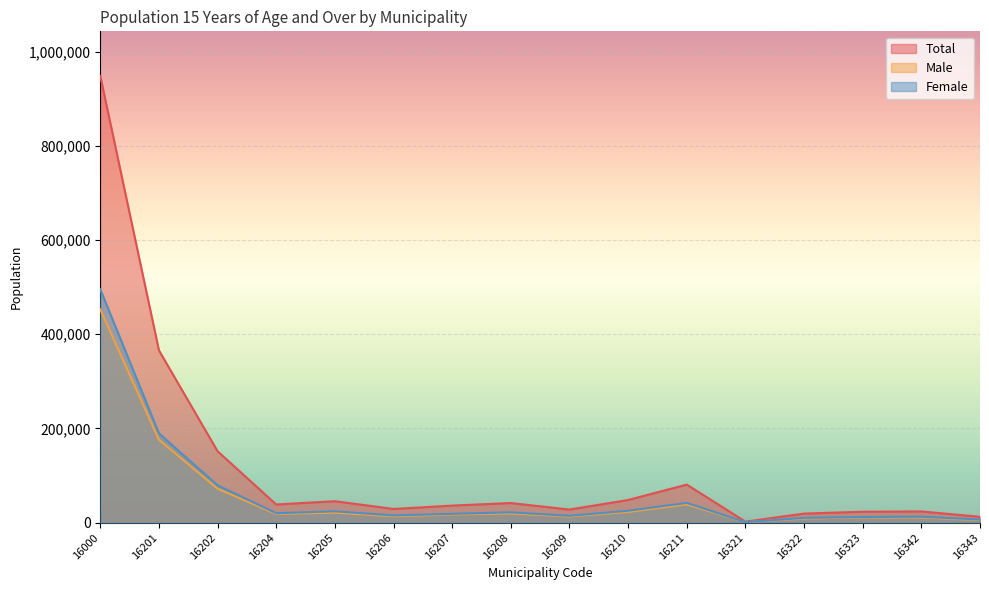

Which series has the widest spread of values?

Total